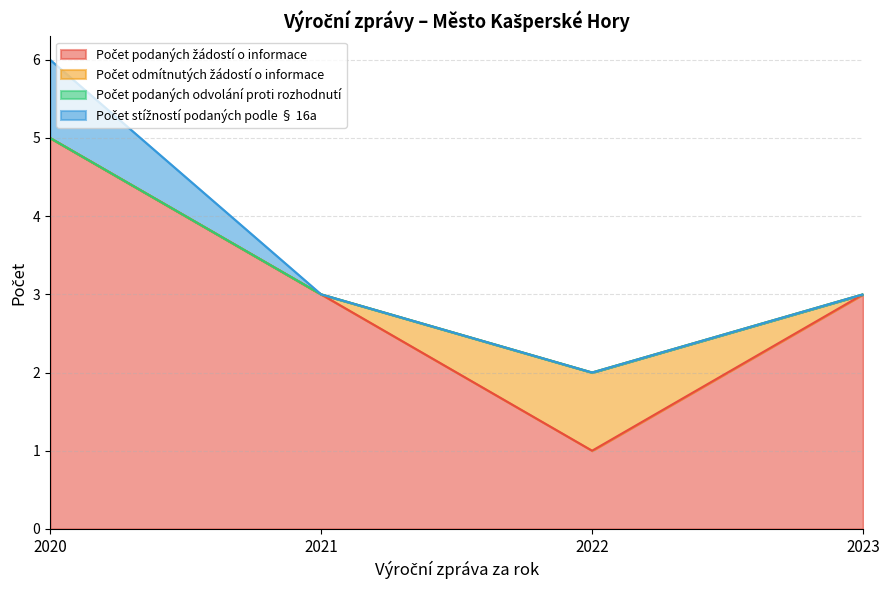

At which category does Počet odmítnutých žádostí o informace reach its first local peak?

2022